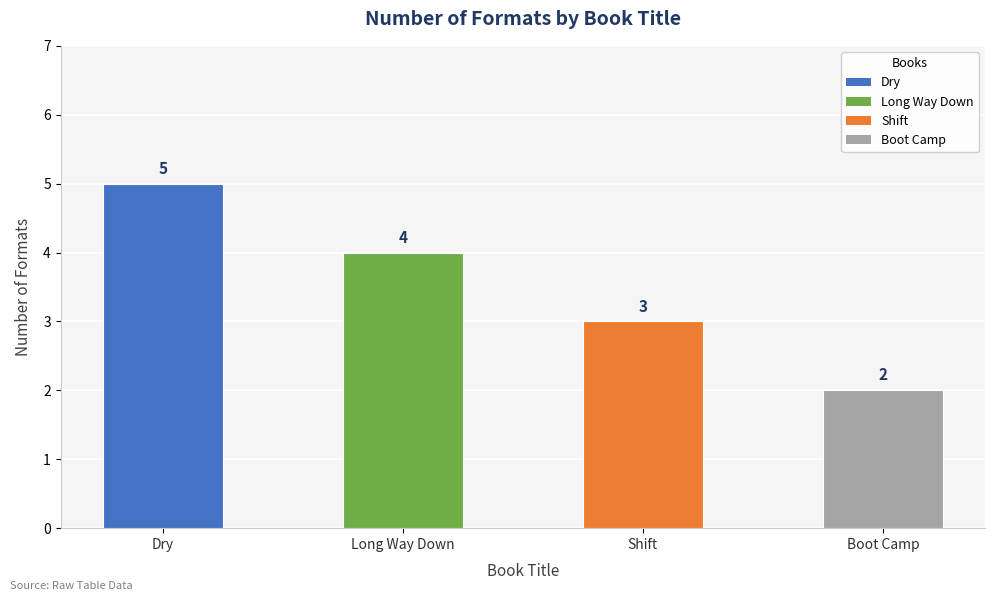

How many data points does each series have?

4